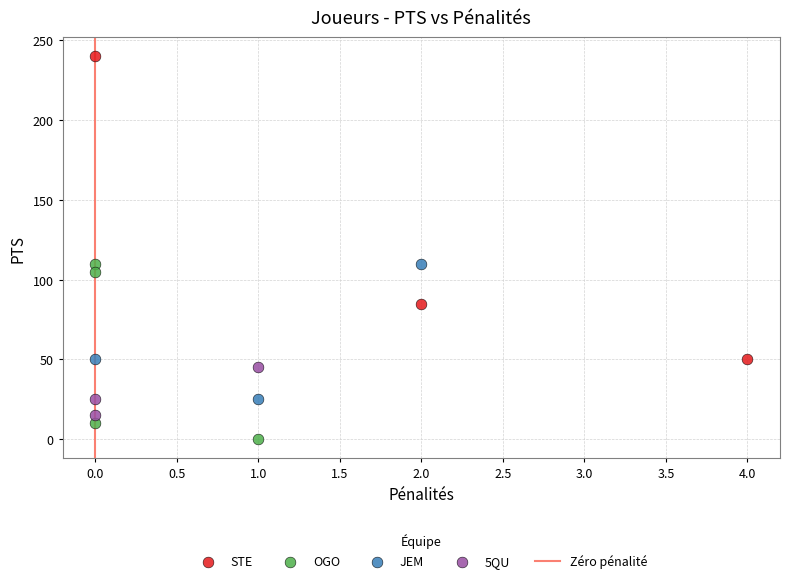

Which series reaches the maximum Y coordinate?

STE